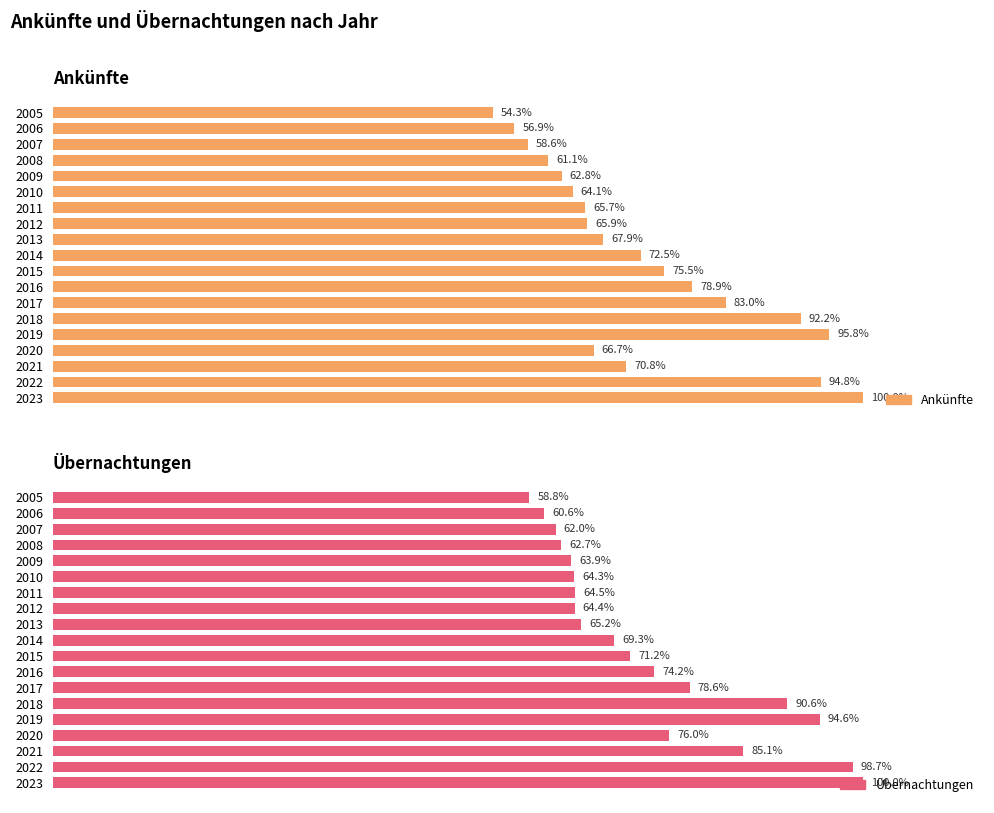

Which series has the widest spread of values?

Übernachtungen